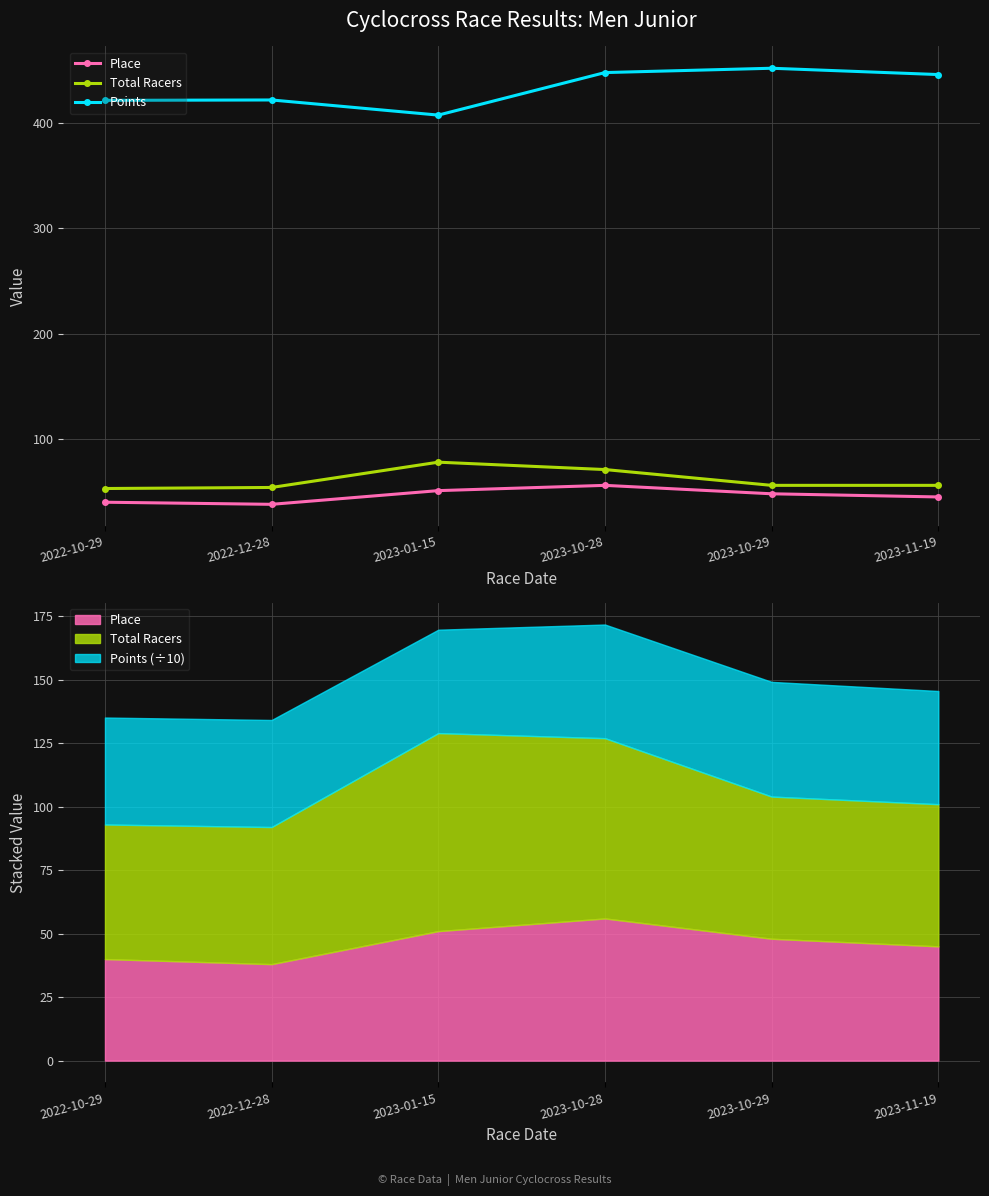

Where is the first local maximum for Points?

2022-12-28